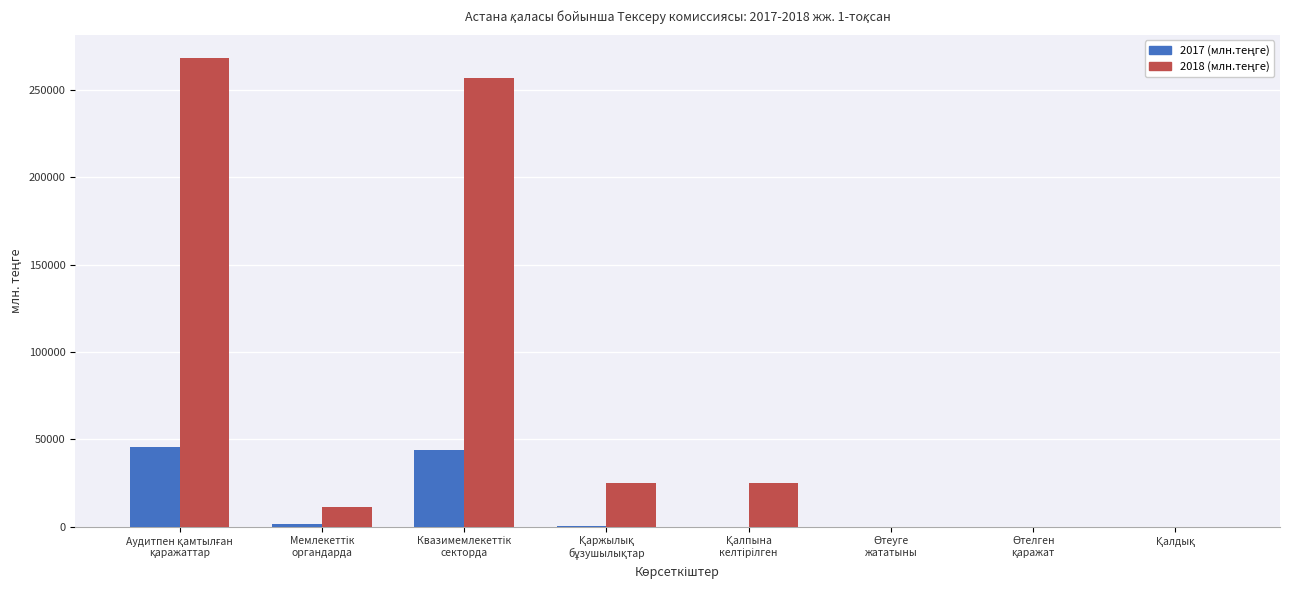

What is the maximum value shown in the chart?

268006.9